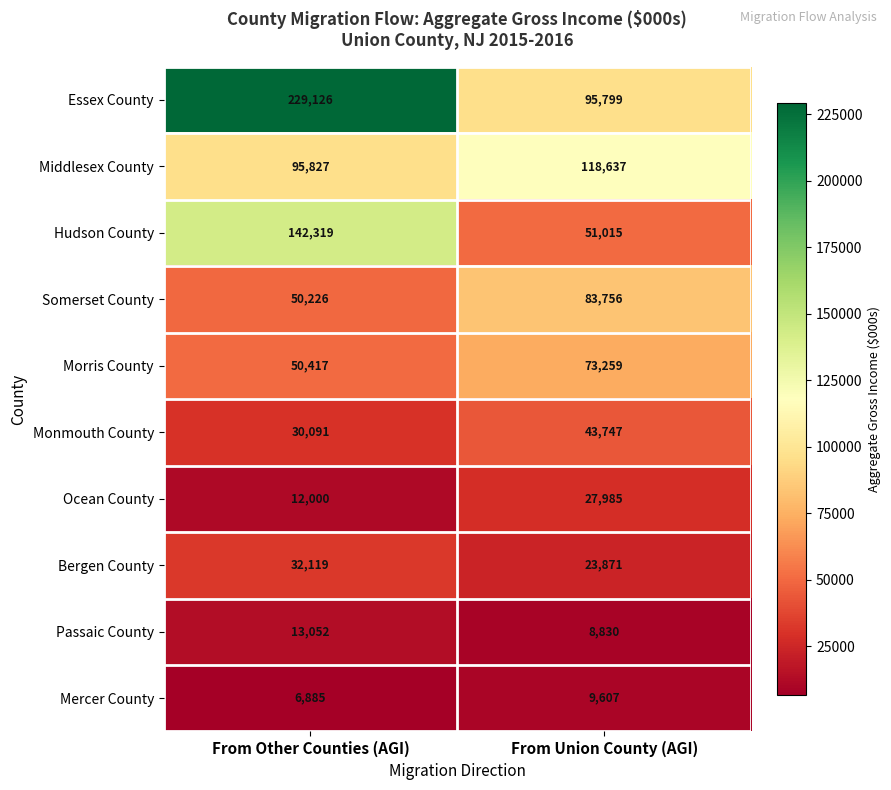

Reading left to right, transcribe all the data shown in this chart.

Essex County: From Other Counties (AGI)=229126	From Union County (AGI)=95799
Middlesex County: From Other Counties (AGI)=95827	From Union County (AGI)=118637
Hudson County: From Other Counties (AGI)=142319	From Union County (AGI)=51015
Somerset County: From Other Counties (AGI)=50226	From Union County (AGI)=83756
Morris County: From Other Counties (AGI)=50417	From Union County (AGI)=73259
Monmouth County: From Other Counties (AGI)=30091	From Union County (AGI)=43747
Ocean County: From Other Counties (AGI)=12000	From Union County (AGI)=27985
Bergen County: From Other Counties (AGI)=32119	From Union County (AGI)=23871
Passaic County: From Other Counties (AGI)=13052	From Union County (AGI)=8830
Mercer County: From Other Counties (AGI)=6885	From Union County (AGI)=9607